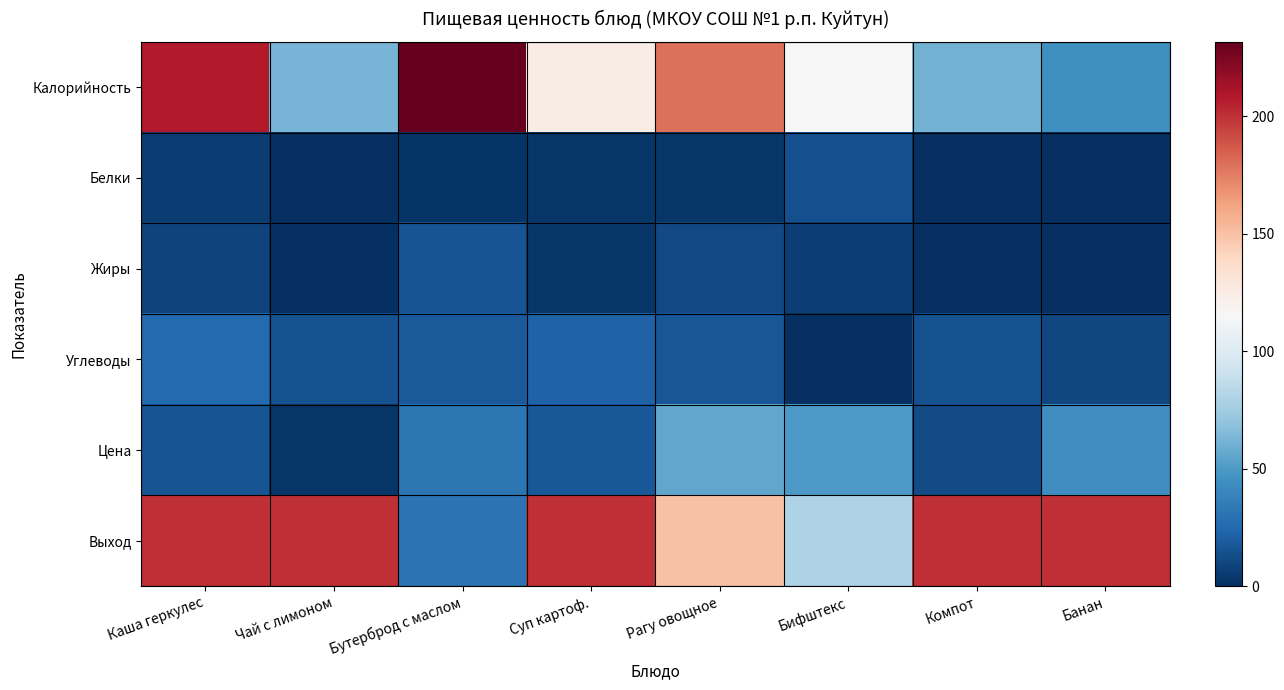

What is the total value across all series at Бифштекс?

266.2